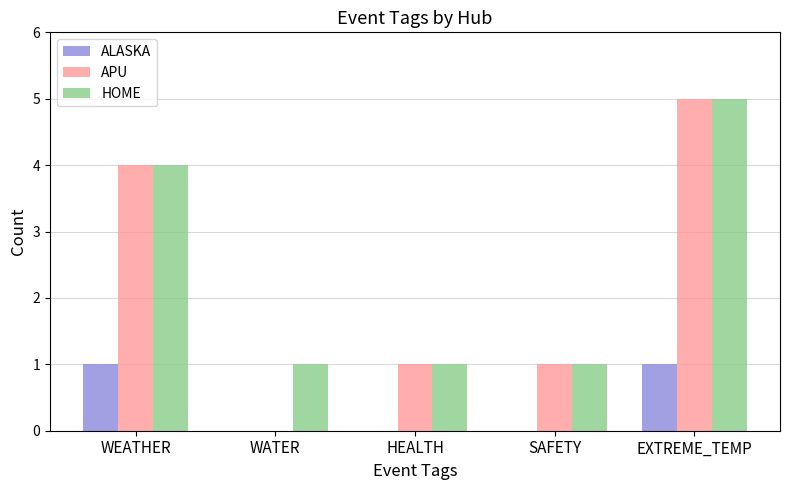

How many ALASKA values are between 0 and 1?

5